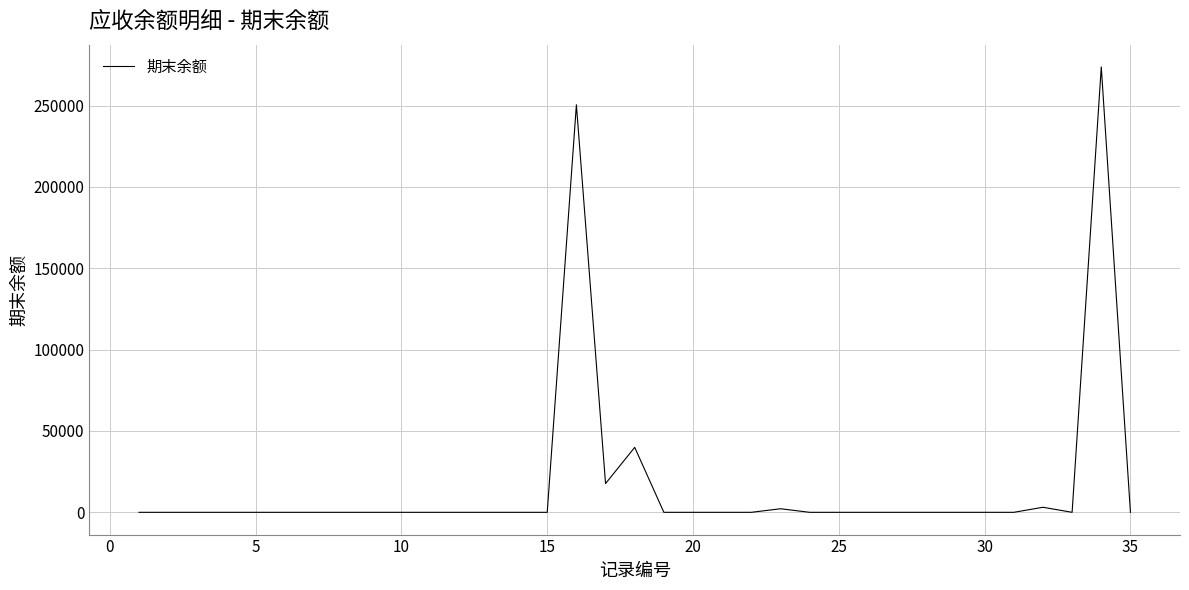

Does the chart display data point markers on the line(s)?

No